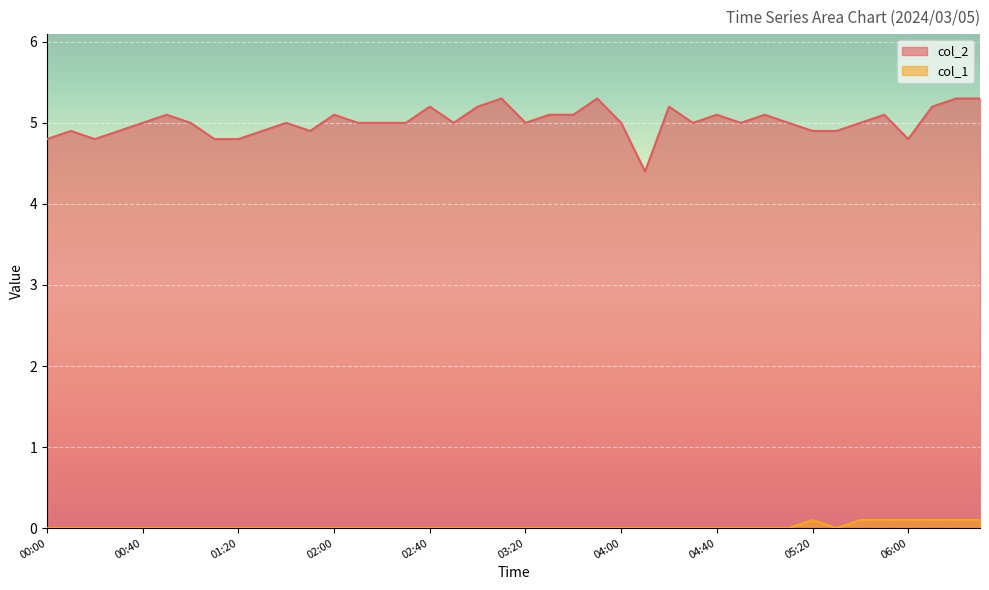

Count the number of categories in the chart.

40